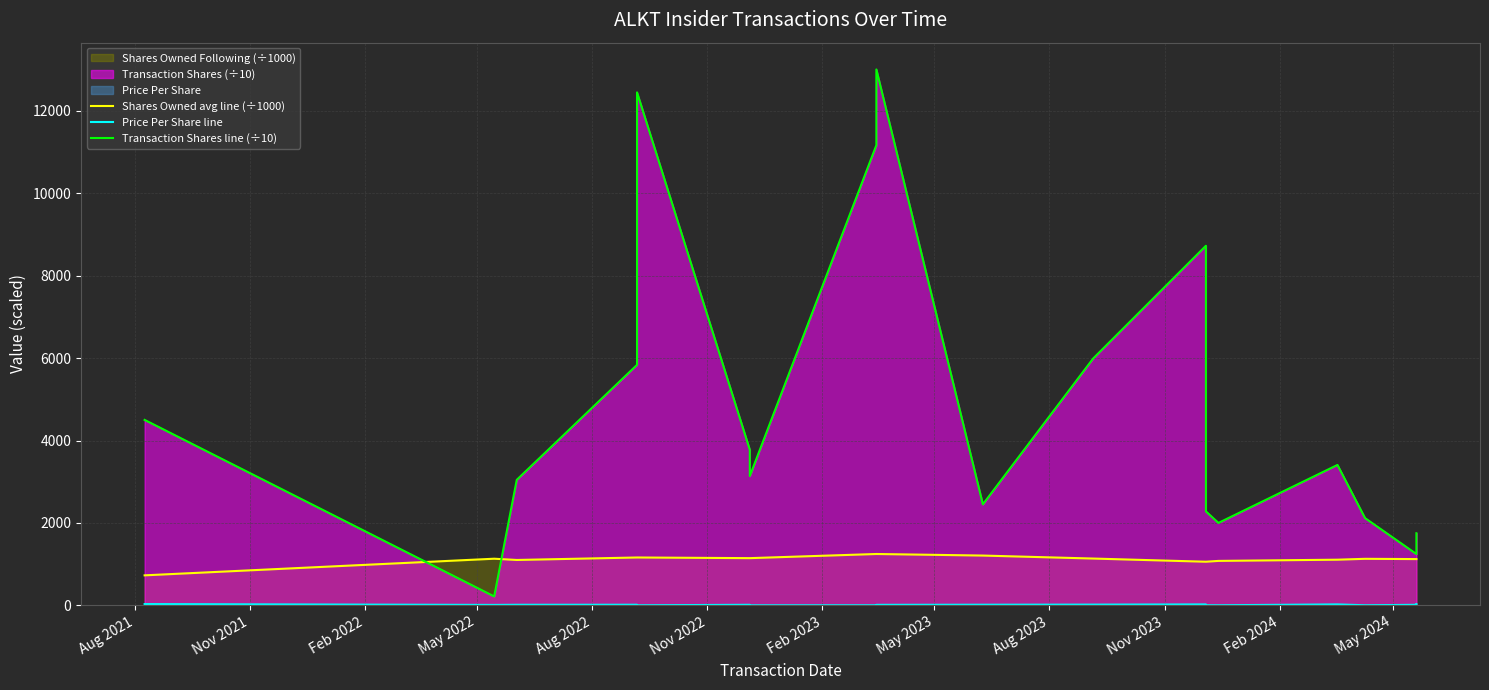

Rank the series by their maximum value, from highest to lowest.

Transaction Shares line (÷10), Shares Owned avg line (÷1000), Price Per Share line